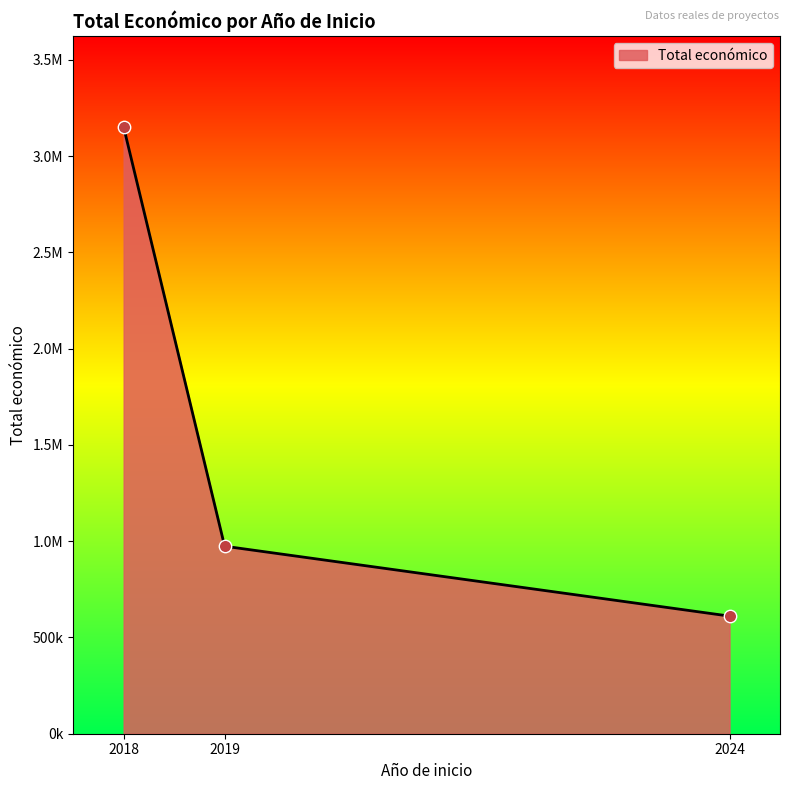

What is the ratio of the value at 2024 to the value at 2018?

0.2